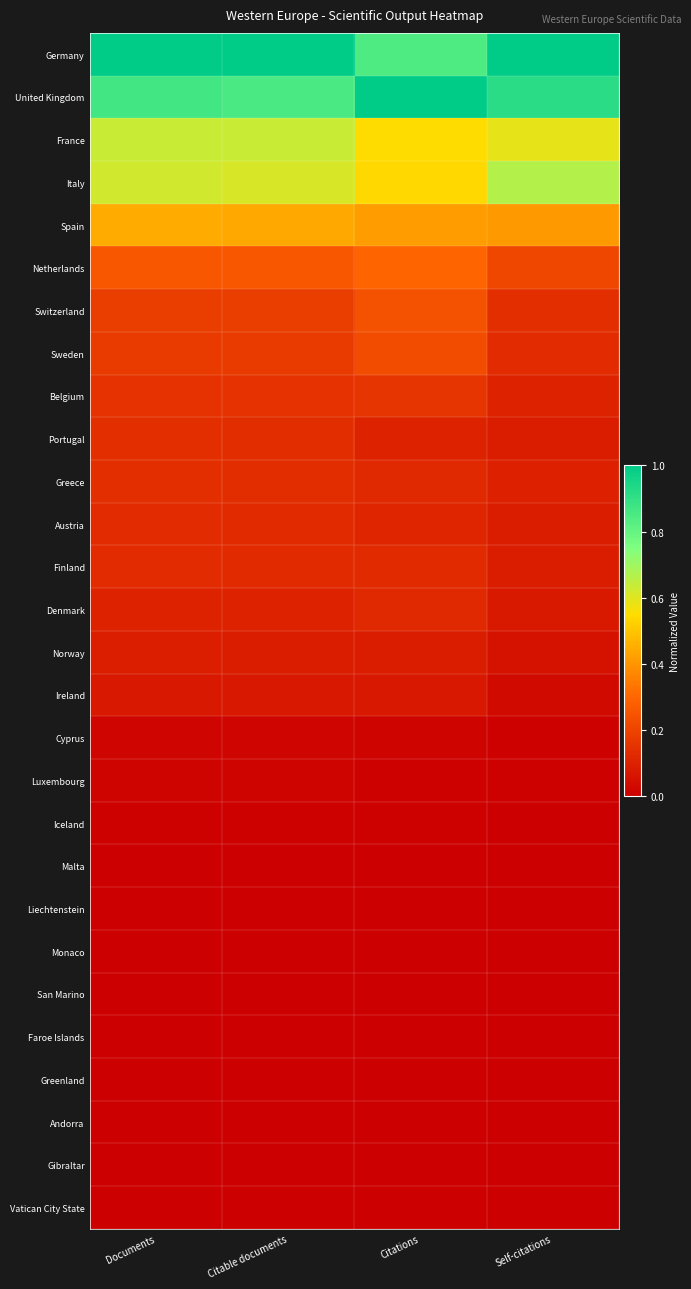

Rank the series by their maximum value, from lowest to highest.

Vatican City State, Gibraltar, Andorra, Greenland, Faroe Islands, San Marino, Monaco, Liechtenstein, Malta, Iceland, Luxembourg, Cyprus, Ireland, Norway, Denmark, Finland, Austria, Greece, Portugal, Belgium, Sweden, Switzerland, Netherlands, Spain, France, Italy, Germany, United Kingdom